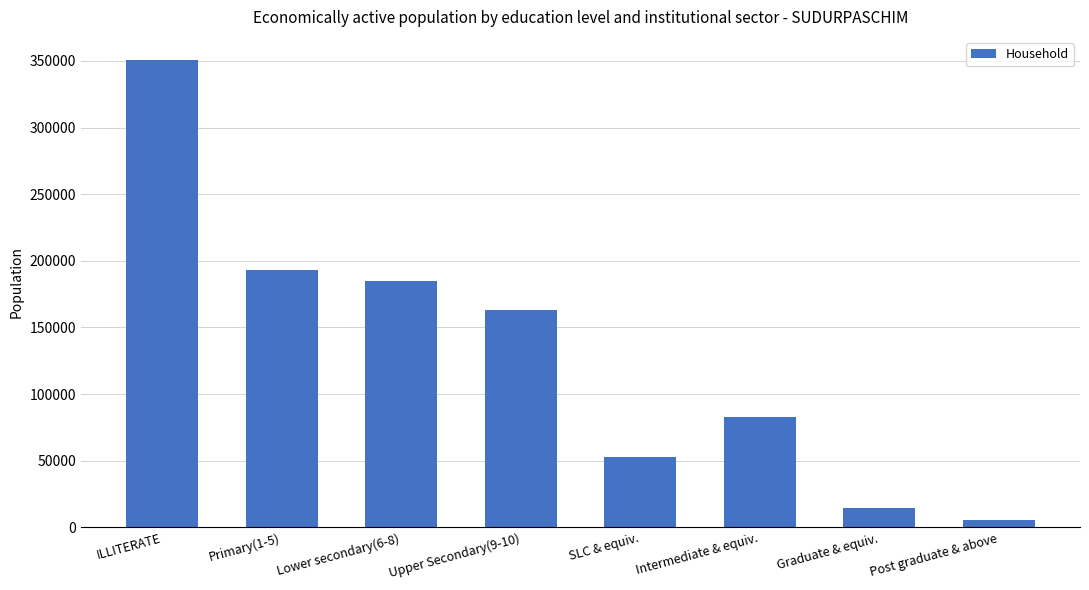

Reading left to right, what are all the values shown in this chart?

ILLITERATE=350445	Primary(1-5)=193094	Lower secondary(6-8)=184734	Upper Secondary(9-10)=163440	SLC & equiv.=53129	Intermediate & equiv.=82772	Graduate & equiv.=14648	Post graduate & above=5464